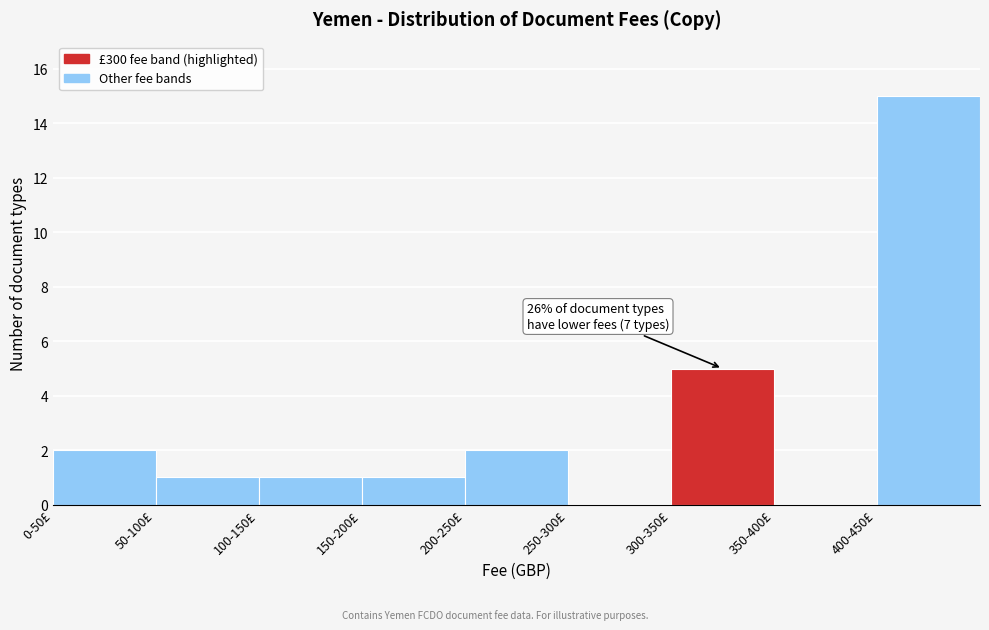

Reading left to right, transcribe all the data shown in this chart.

0-50£=2	50-100£=1	100-150£=1	150-200£=1	200-250£=2	250-300£=0	300-350£=5	350-400£=0	400-450£=15